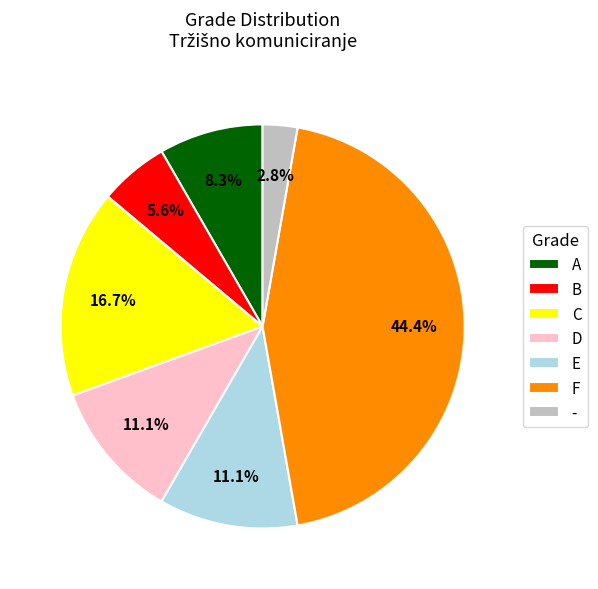

What is the total percentage of - and D?

13.9%